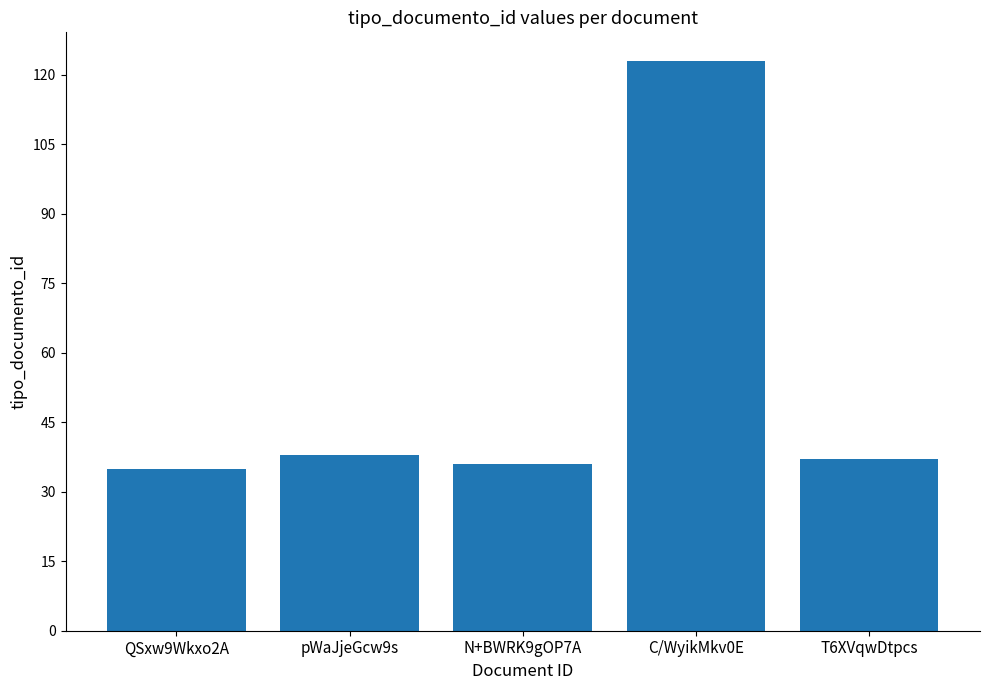

Read the value at QSxw9Wkxo2A, to the nearest 10.

40